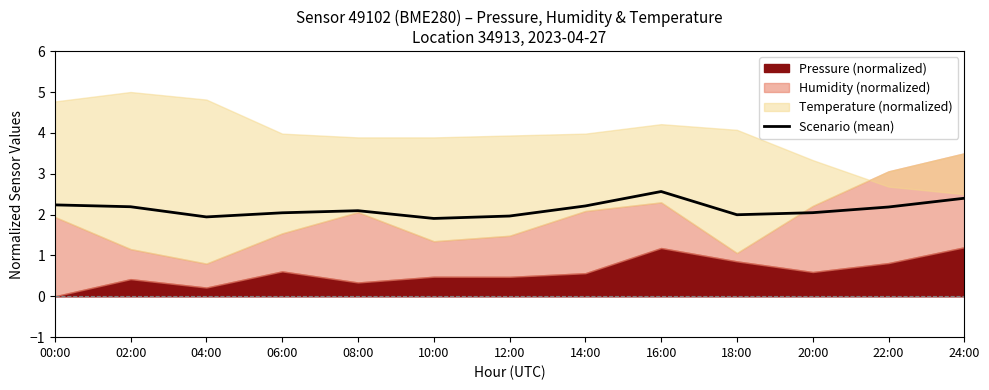

At which category does the data reach its first local peak?

08:00